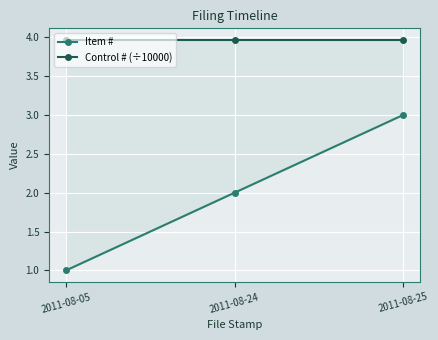

What is the minimum value shown in the chart?

1.0